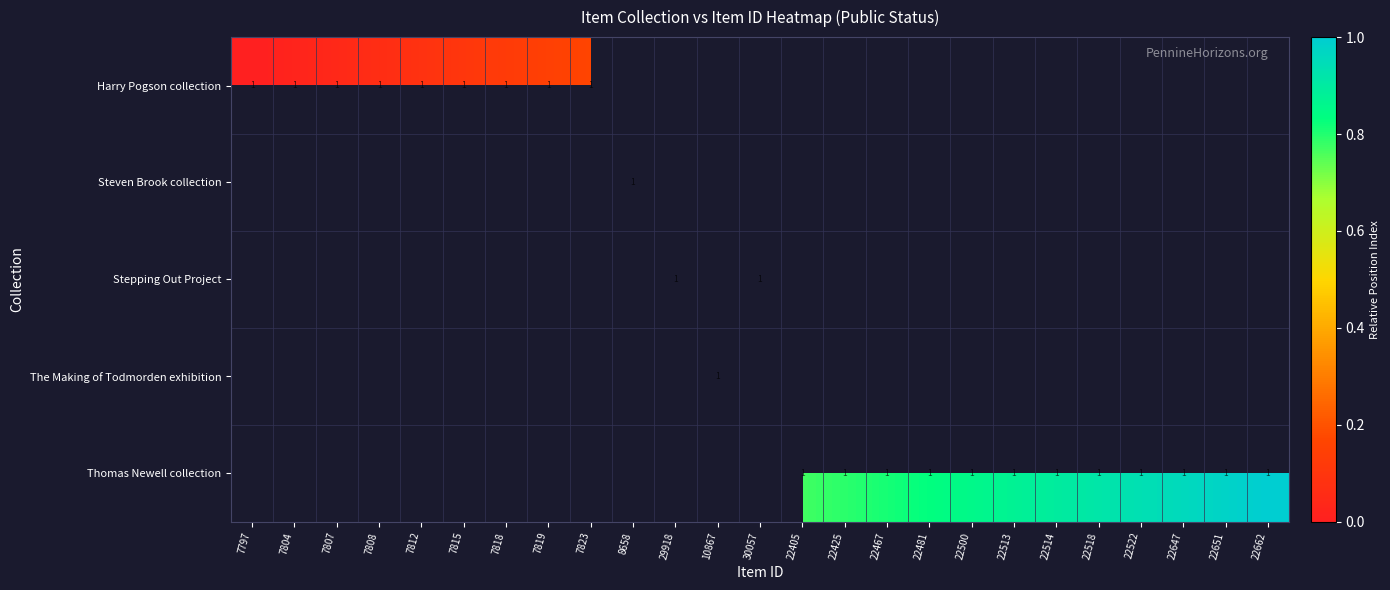

Rank the categories by Stepping Out Project value from highest to lowest.

30057, 29918, 7797, 7804, 7807, 7808, 7812, 7815, 7818, 7819, 7823, 8658, 10867, 22405, 22425, 22467, 22481, 22500, 22513, 22514, 22518, 22522, 22647, 22651, 22662